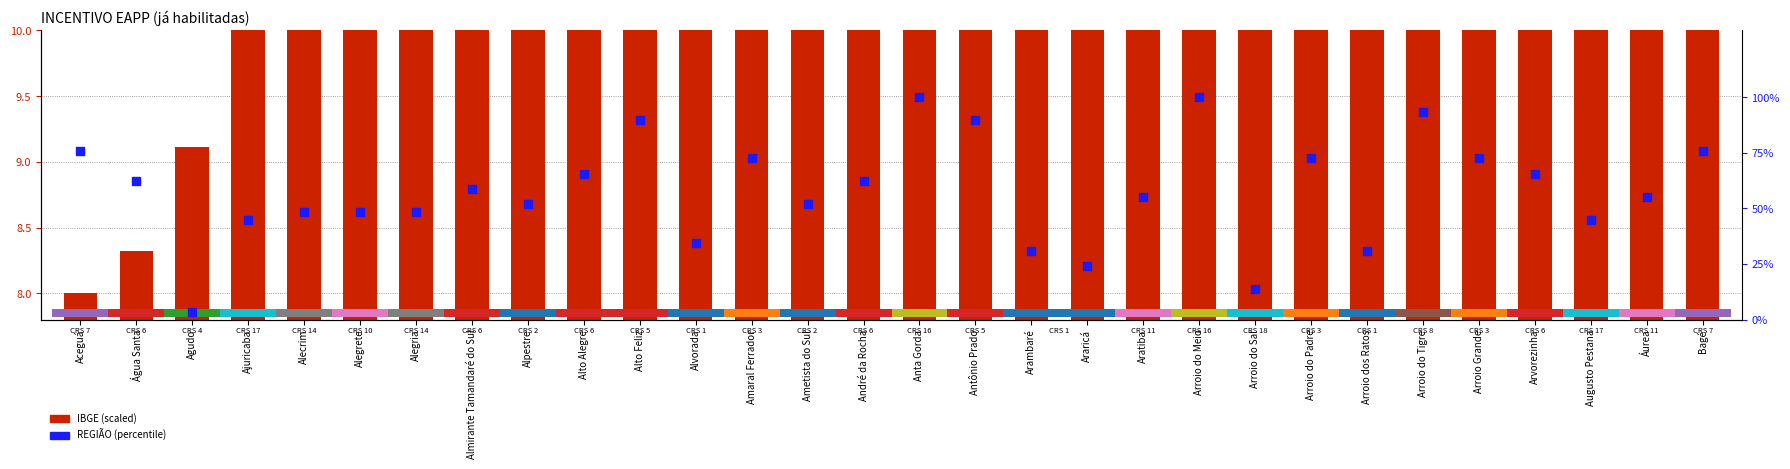

Which series reaches the minimum Y coordinate?

REGIÃO (percentile)